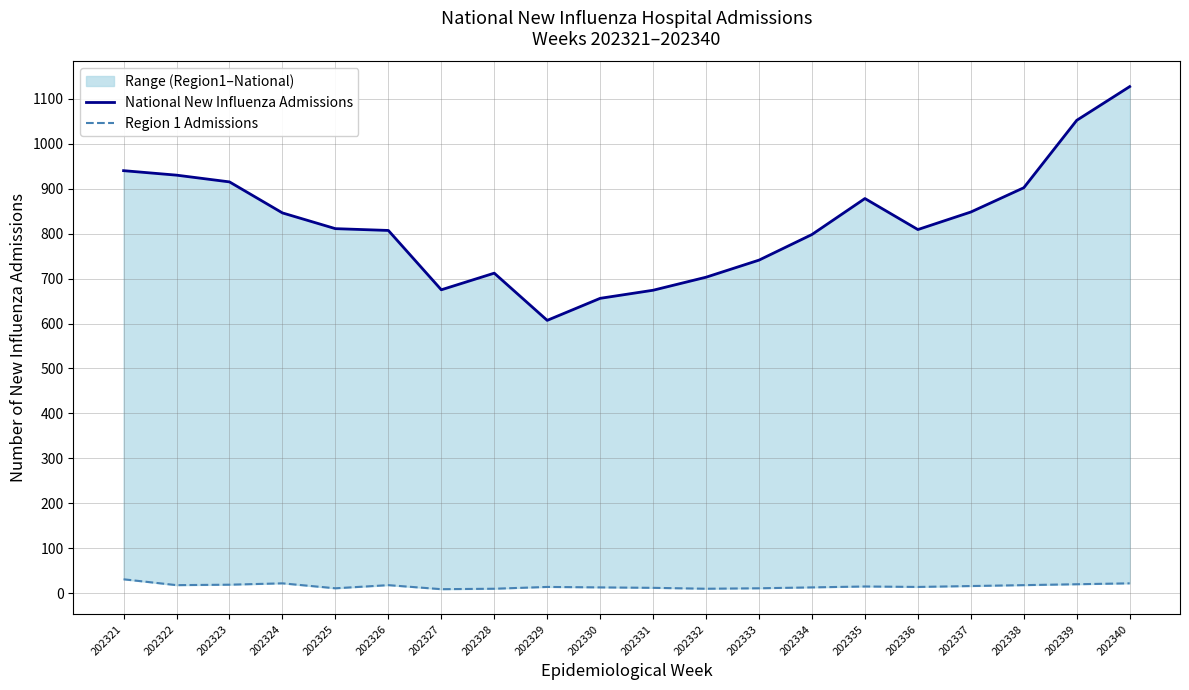

What is the value of the National New Influenza Admissions point at the 4th from the left?

846